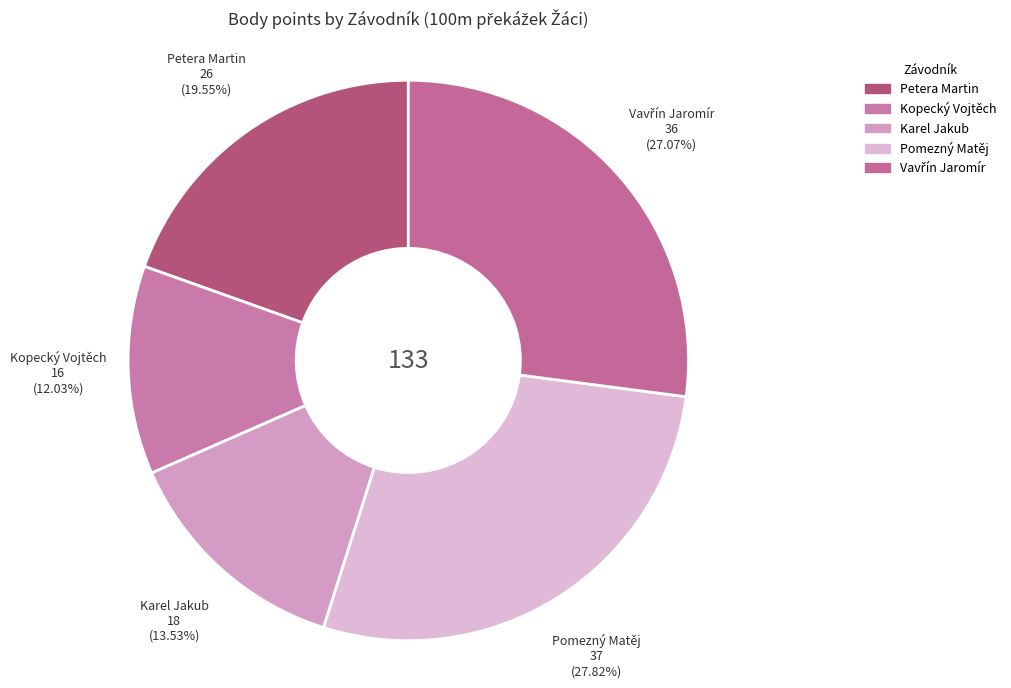

To the nearest percent, what portion does Karel Jakub represent?

14%